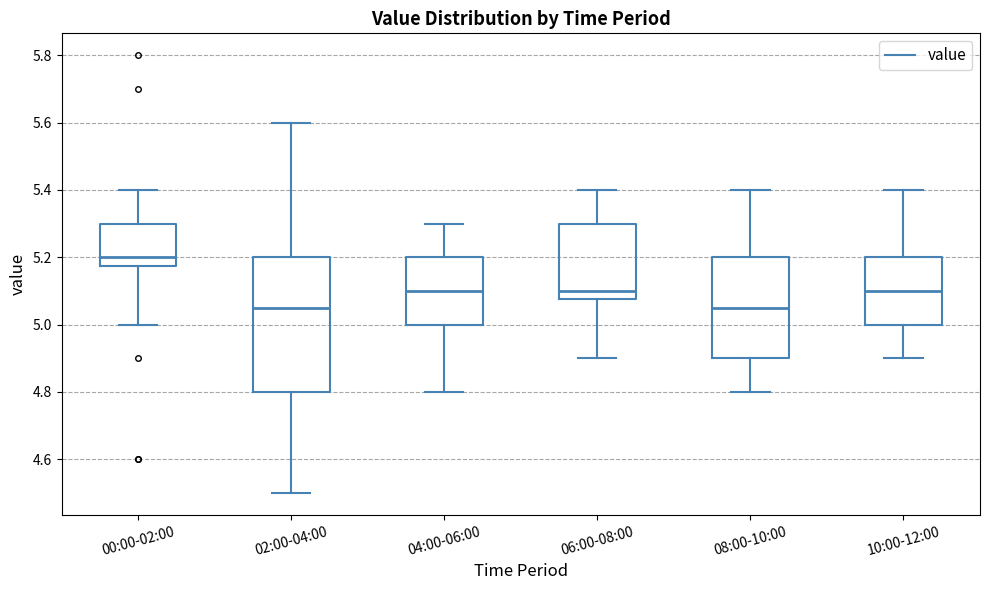

Reading left to right, read every box against the y-axis: the position of its median line, the range the box covers, and the ends of its whiskers. The values are not printed on the chart, so give them approximately, as read against the axis.

00:00-02:00: median 5.20, box 5.18 to 5.30, whiskers 5.00 to 5.40
02:00-04:00: median 5.06, box 4.80 to 5.20, whiskers 4.50 to 5.60
04:00-06:00: median 5.10, box 5.00 to 5.20, whiskers 4.80 to 5.30
06:00-08:00: median 5.10, box 5.08 to 5.30, whiskers 4.90 to 5.40
08:00-10:00: median 5.06, box 4.90 to 5.20, whiskers 4.80 to 5.40
10:00-12:00: median 5.10, box 5.00 to 5.20, whiskers 4.90 to 5.40